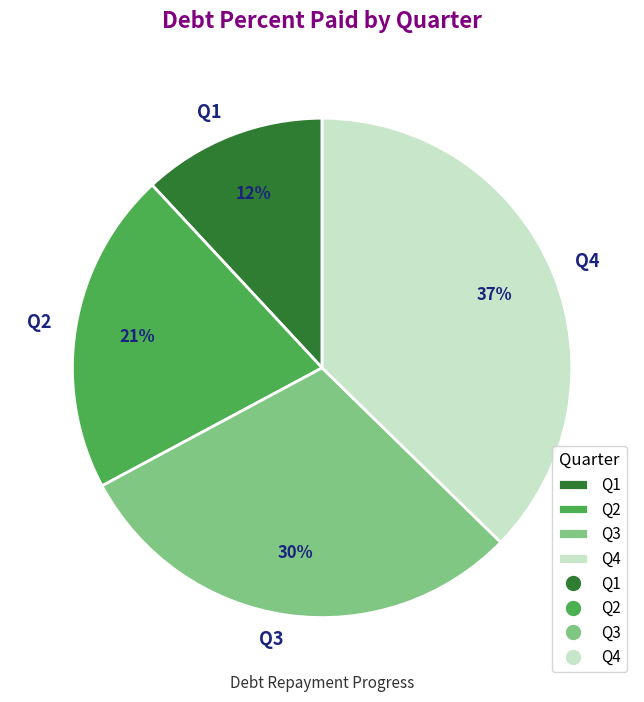

Between Q3 and Q4, which is larger?

Q4